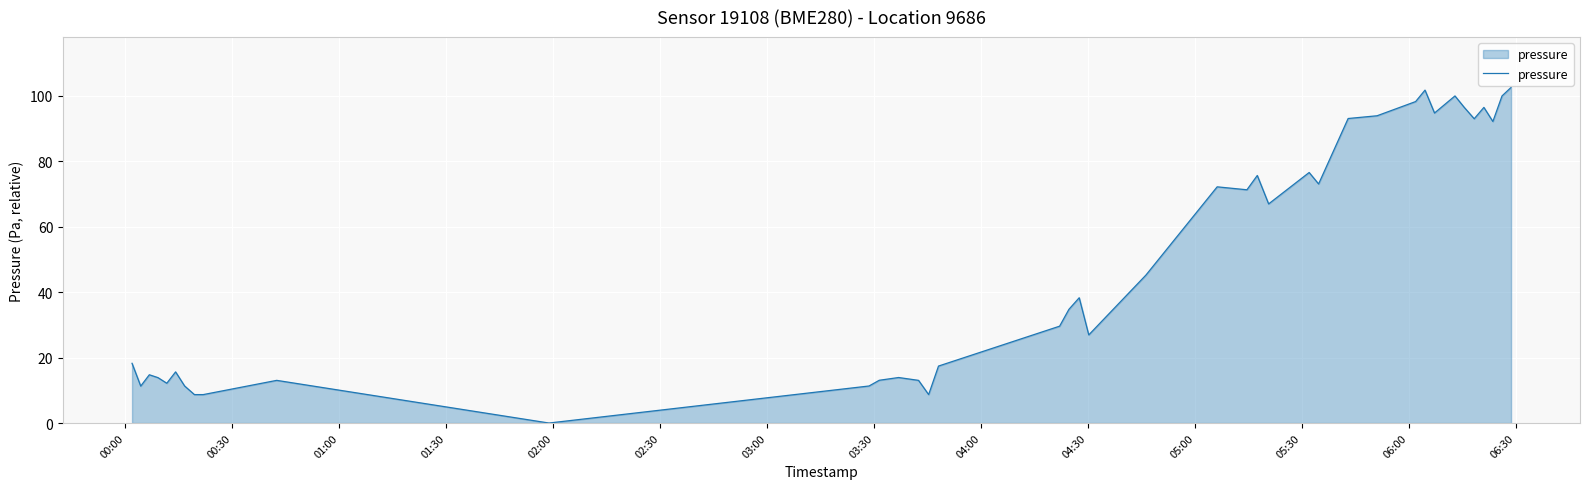

What is the maximum value shown in the chart?

102.6